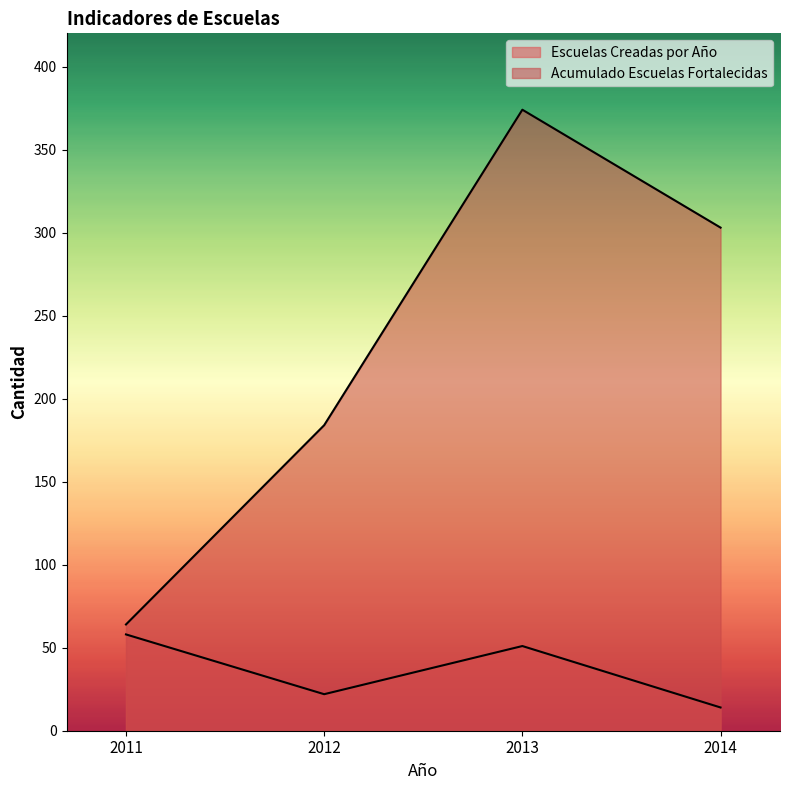

Count the Acumulado Escuelas Fortalecidas values in the range 184 to 374.

3